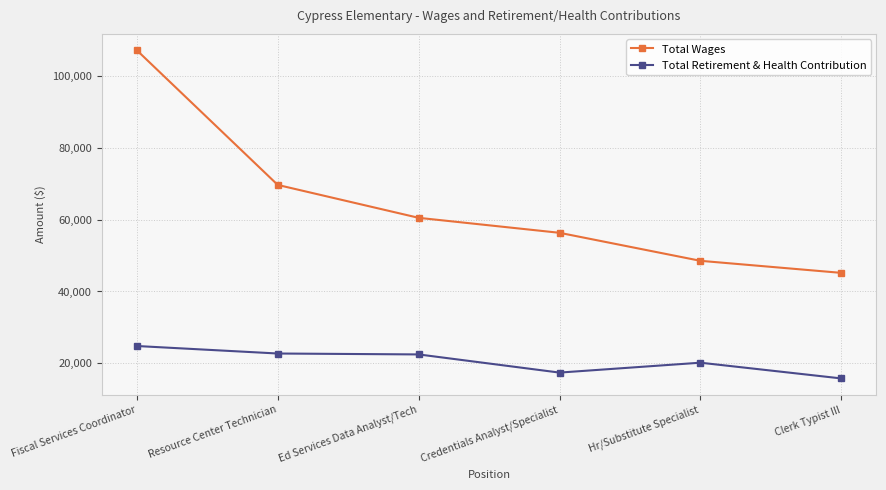

List the series in order of their peak value, lowest first.

Total Retirement & Health Contribution, Total Wages